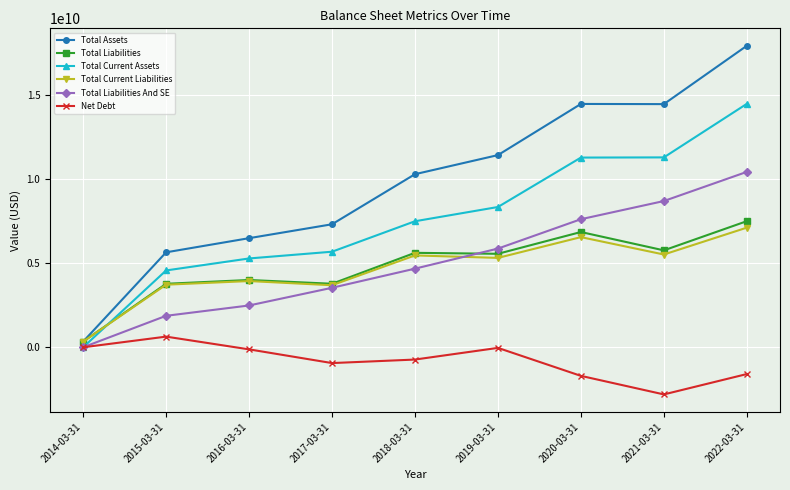

What is the label of the 6th point from the right?

2017-03-31